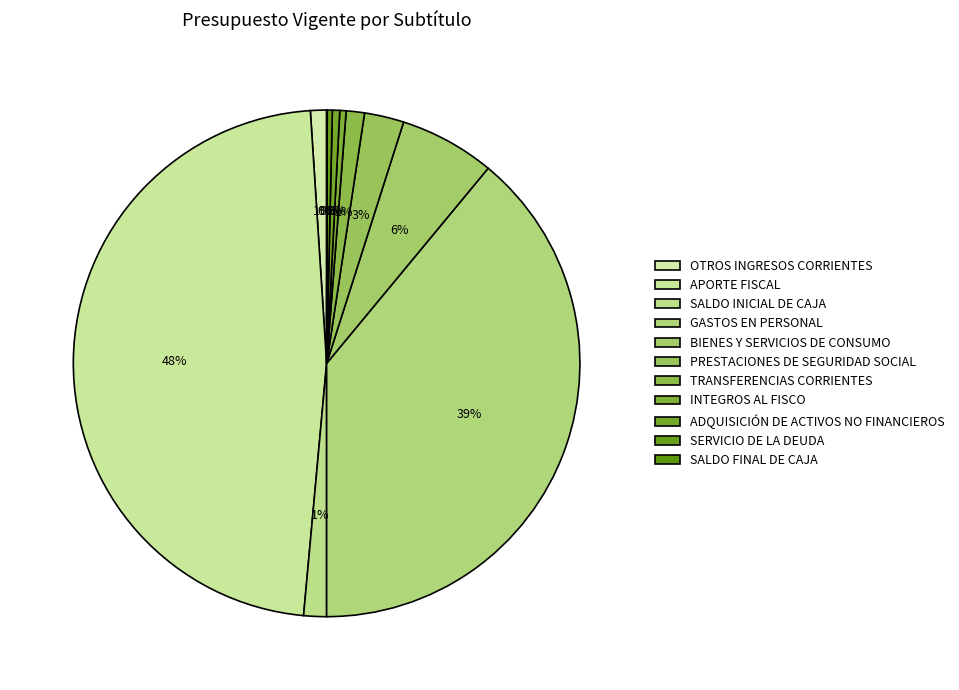

Does OTROS INGRESOS CORRIENTES represent more than half of the total?

No